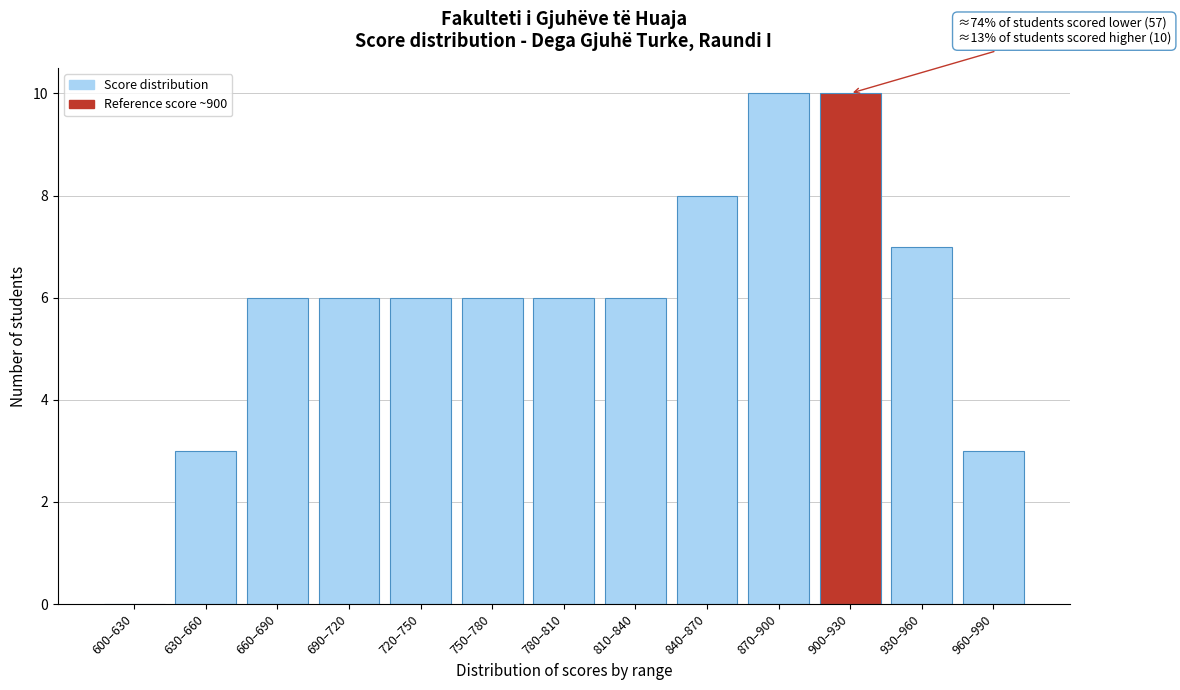

Reading left to right, list all the values displayed in this chart.

600–630=0	630–660=3	660–690=6	690–720=6	720–750=6	750–780=6	780–810=6	810–840=6	840–870=8	870–900=10	900–930=10	930–960=7	960–990=3